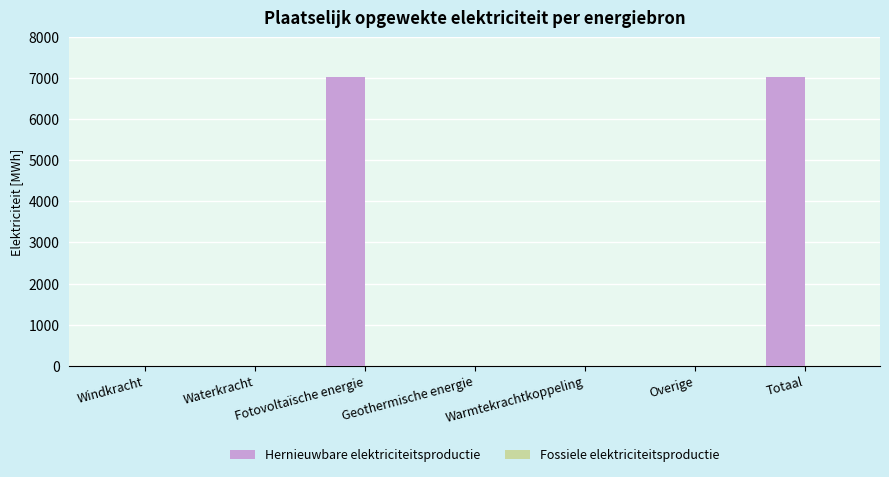

What is the maximum value shown in the chart?

7023.6